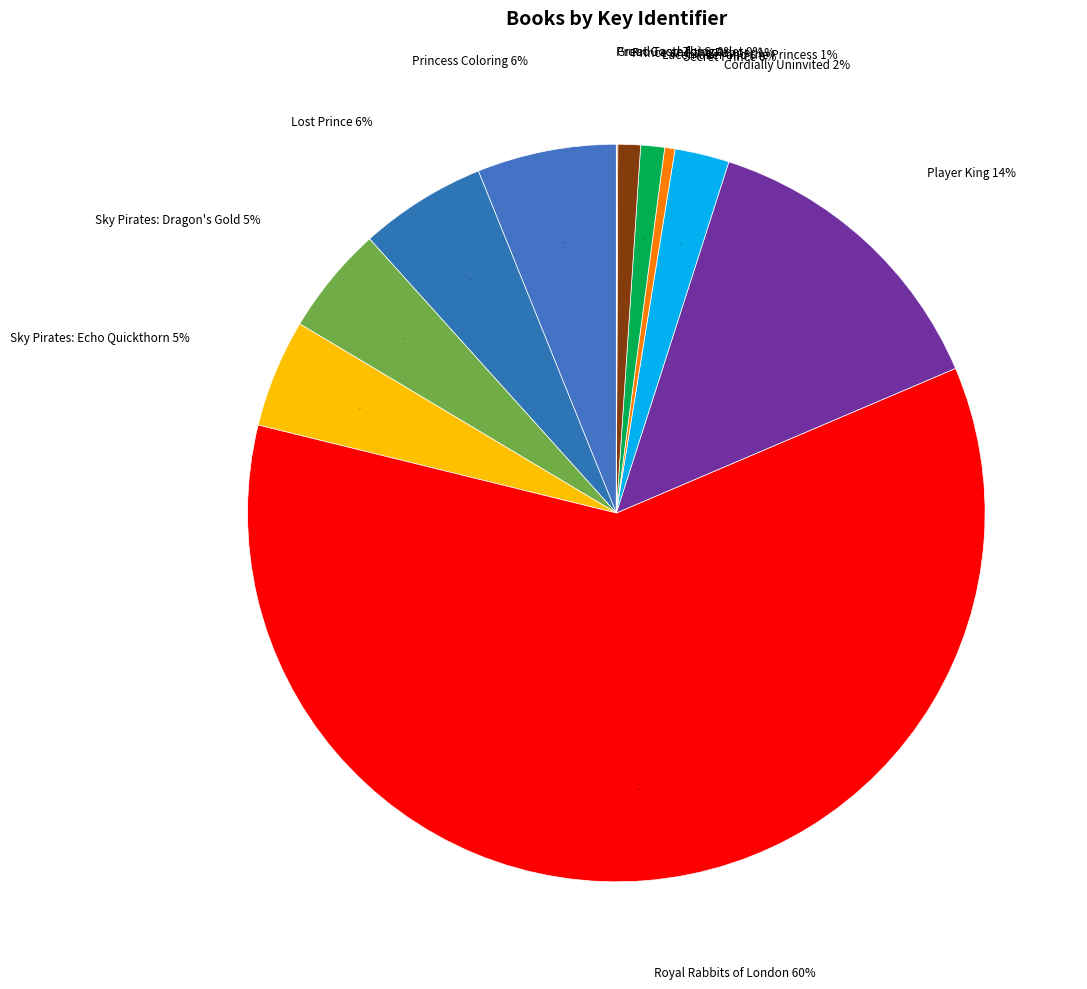

Count the number of slices in the pie.

12